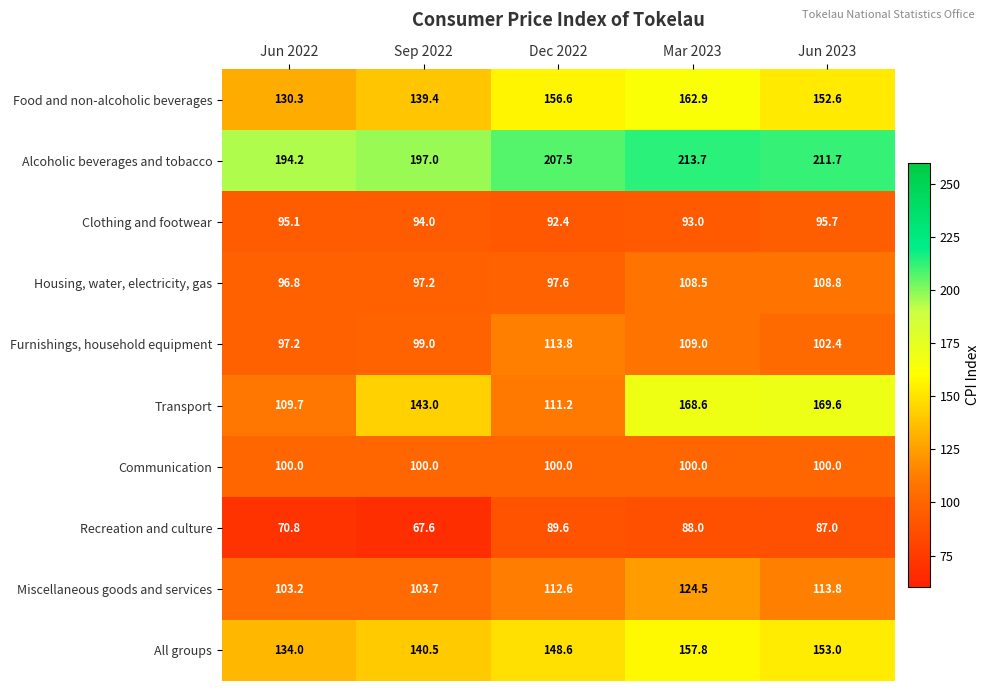

What is the spread (max minus min) of values at Dec 2022?

117.9